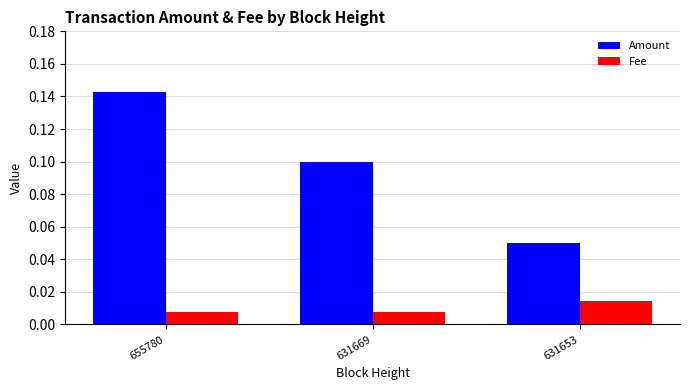

Which category has the highest value across all series?

655780